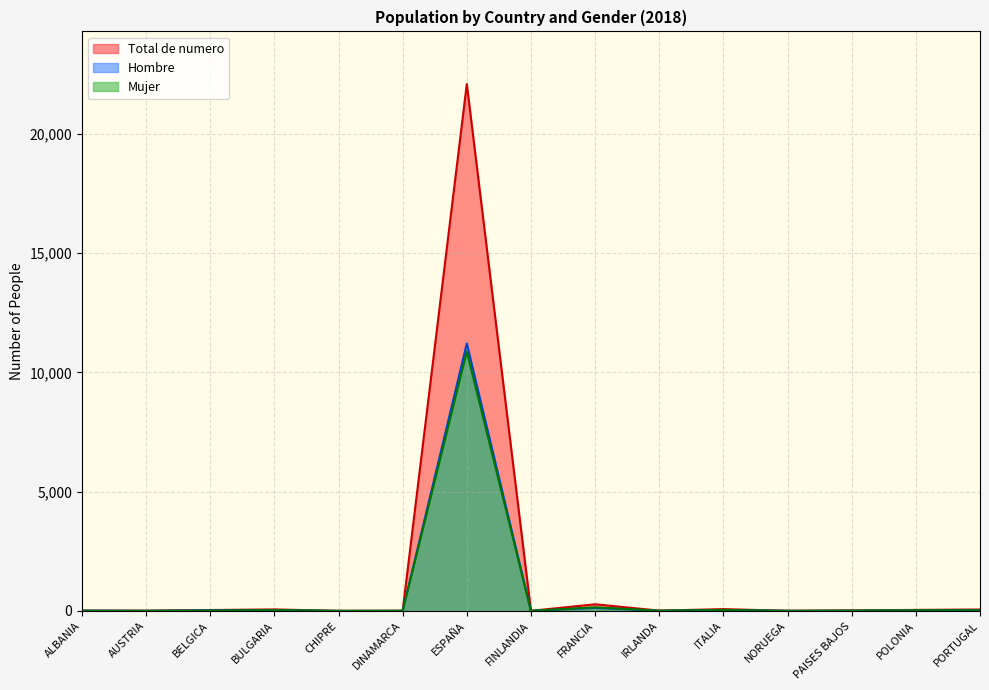

True or false: Total de numero and Hombre cross at least once.

False